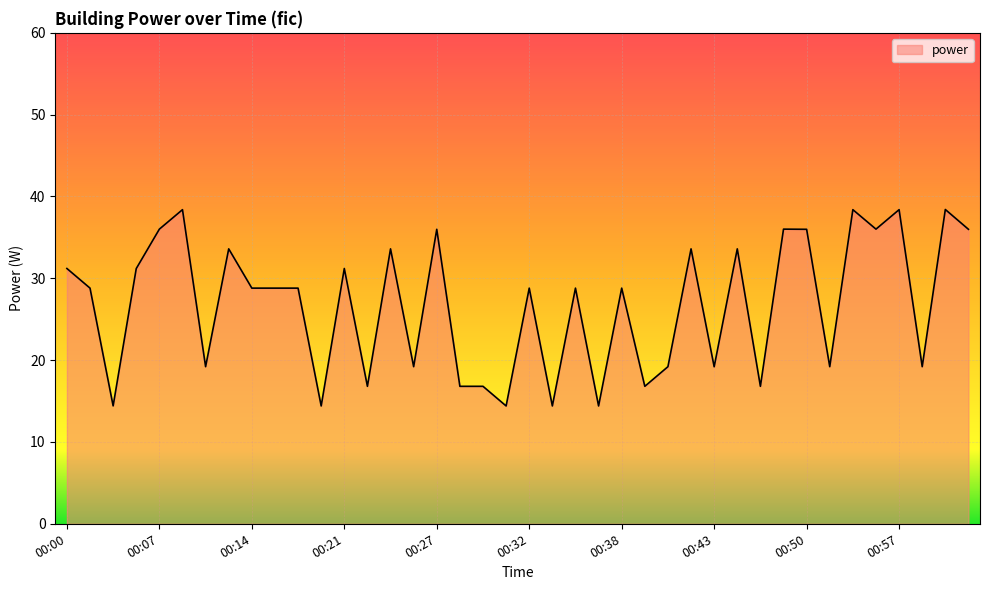

What is the maximum value shown in the chart?

38.4